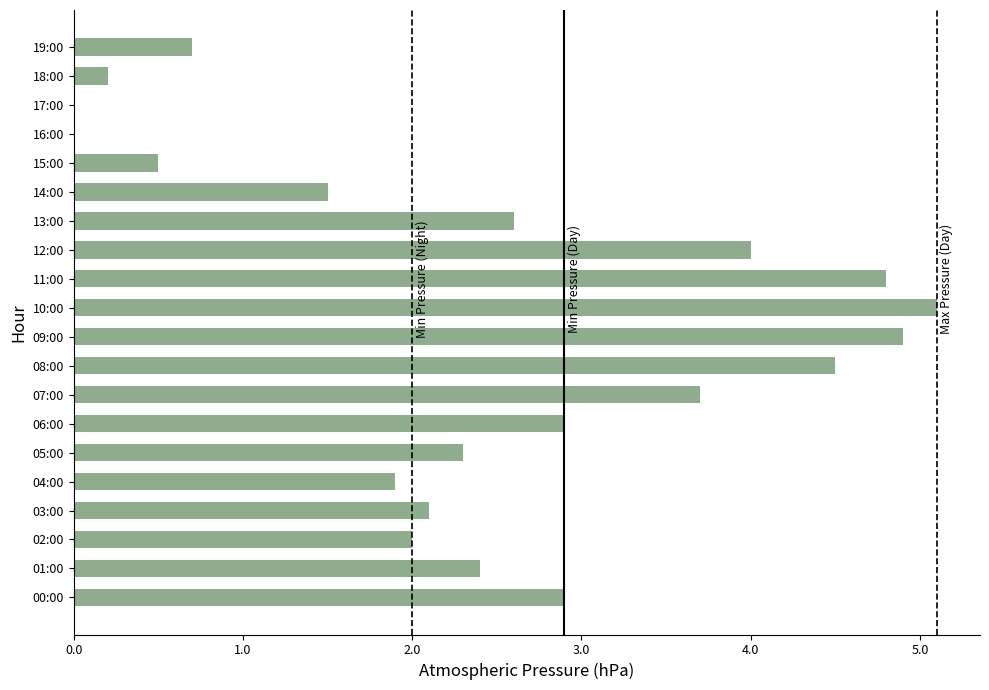

The value at 04:00 is 1.9. True or false?

True